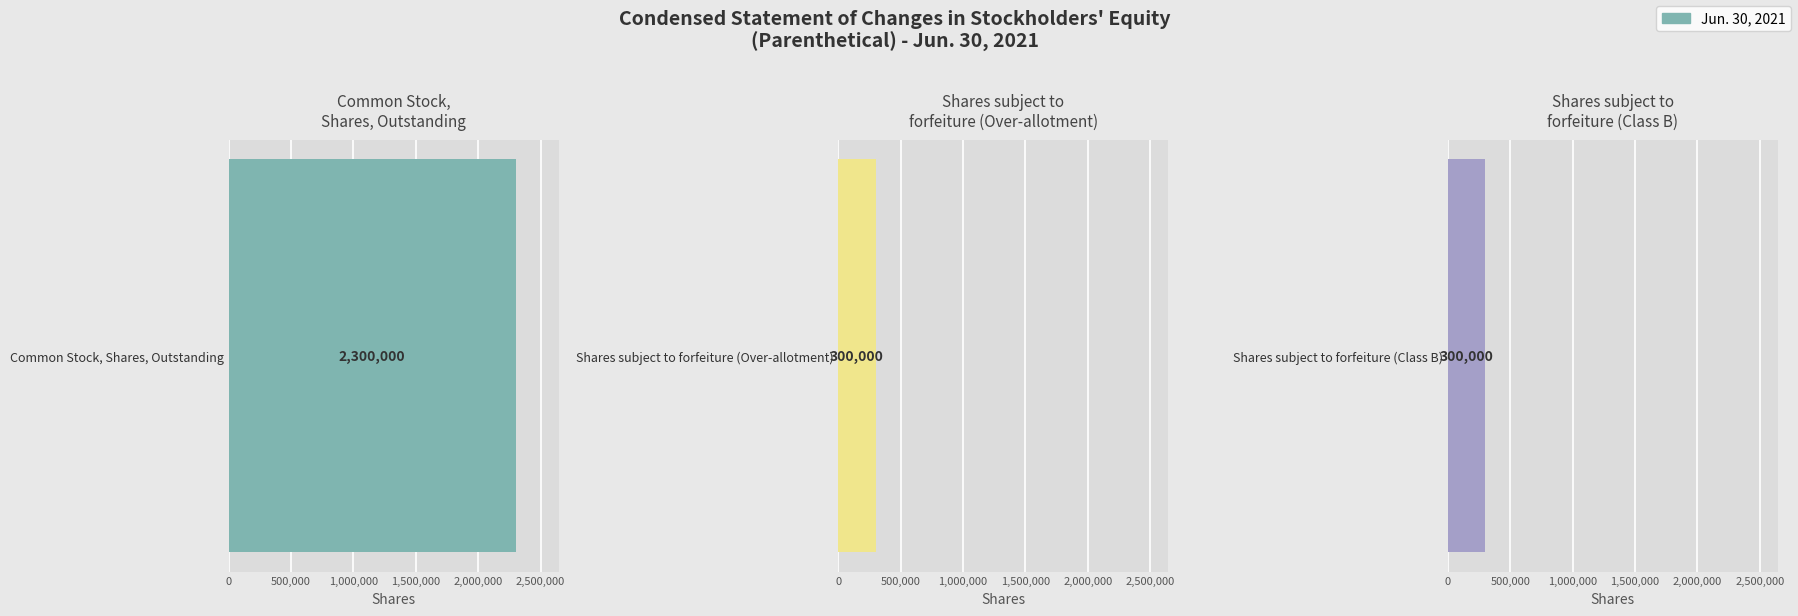

What is the maximum value shown in the chart?

2300000